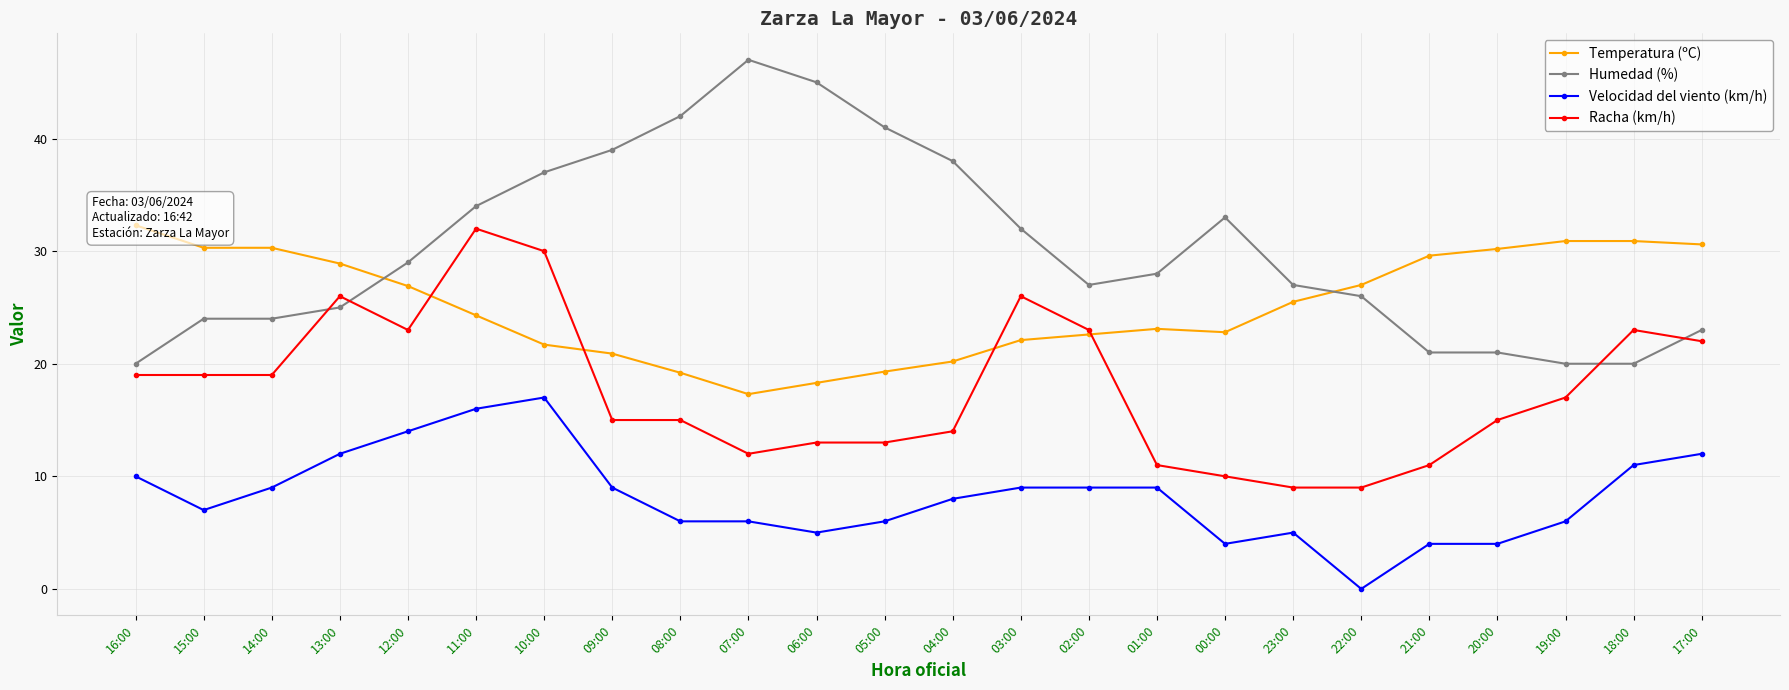

What is the value of the Humedad (%) point at the 18th from the left?

27